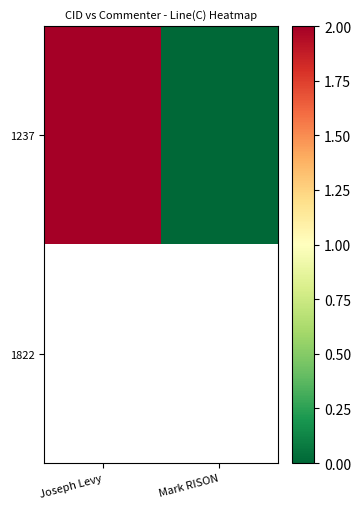

Is it true that 1237 equals 0.9 at Mark RISON?

False